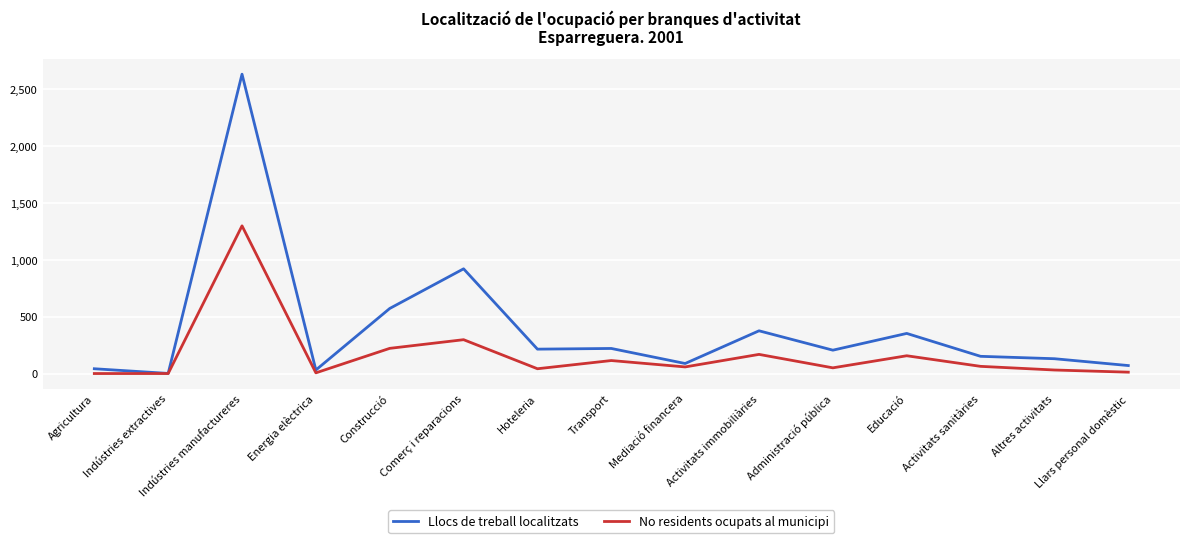

Which series has the largest range (max minus min)?

Llocs de treball localitzats